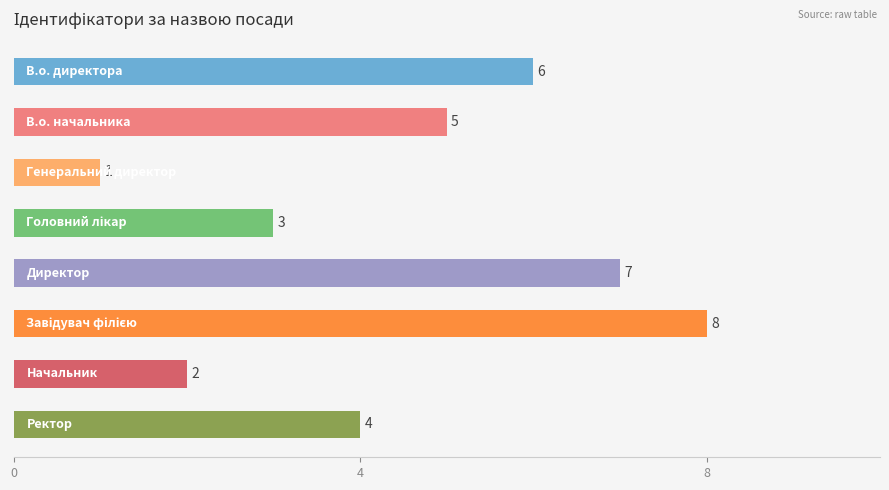

What is the difference between the maximum and minimum values?

7